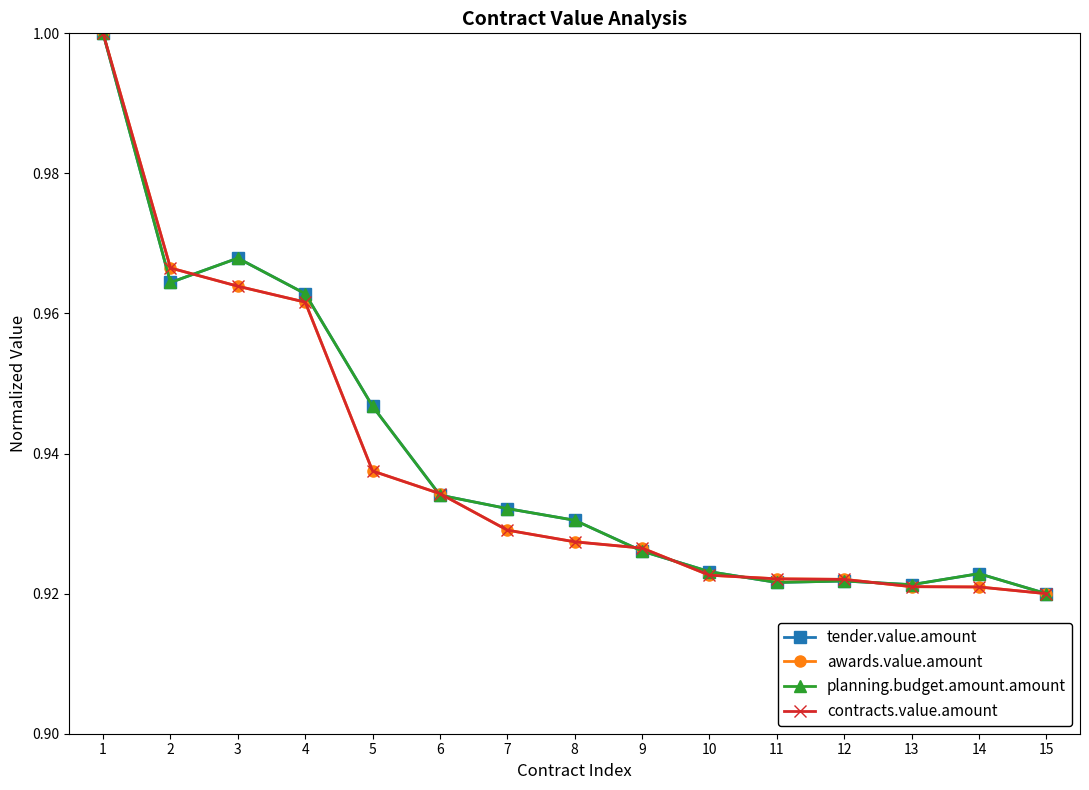

True or false: tender.value.amount has more than 1 points higher than both neighbors.

True